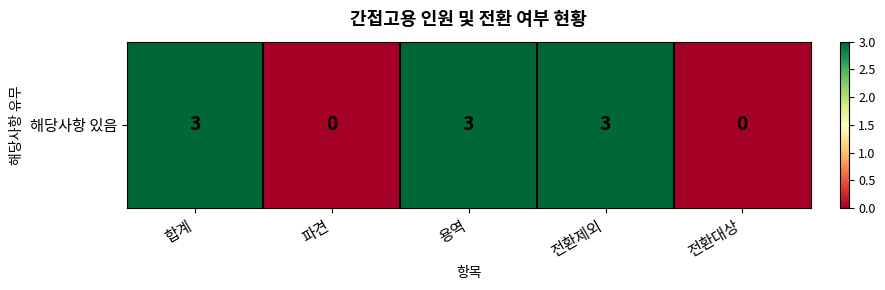

List the labels in order of value, largest first.

합계, 용역, 전환제외, 파견, 전환대상